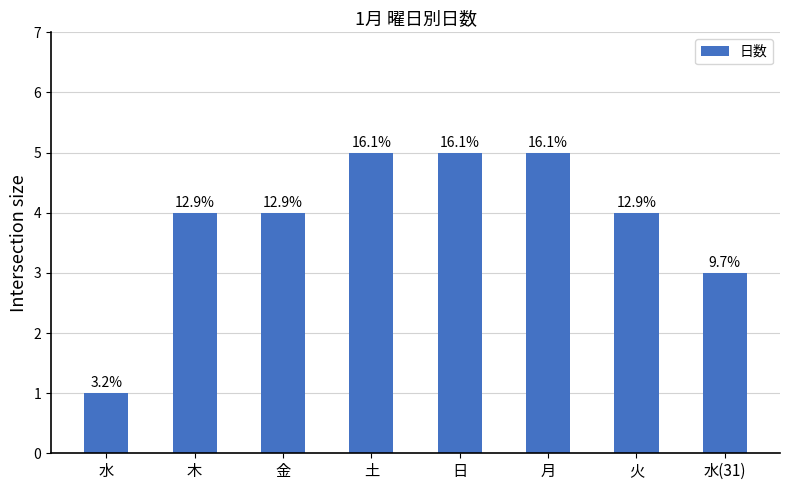

Are the bars grouped side by side (vs. stacked)?

No